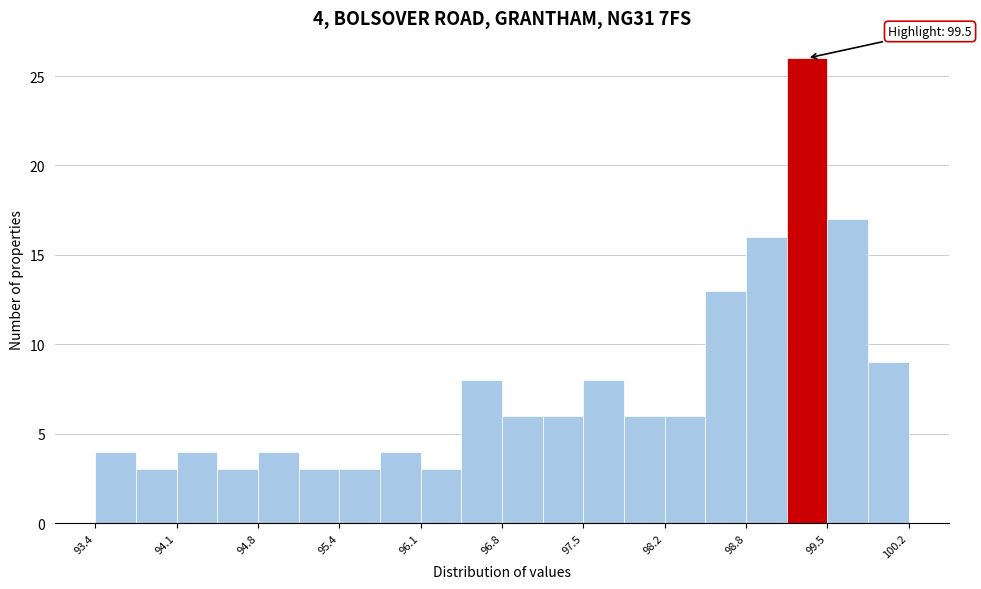

Around what value on the x-axis is the tallest bar? Give the approximate position of its centre, as read against the axis.

99.4